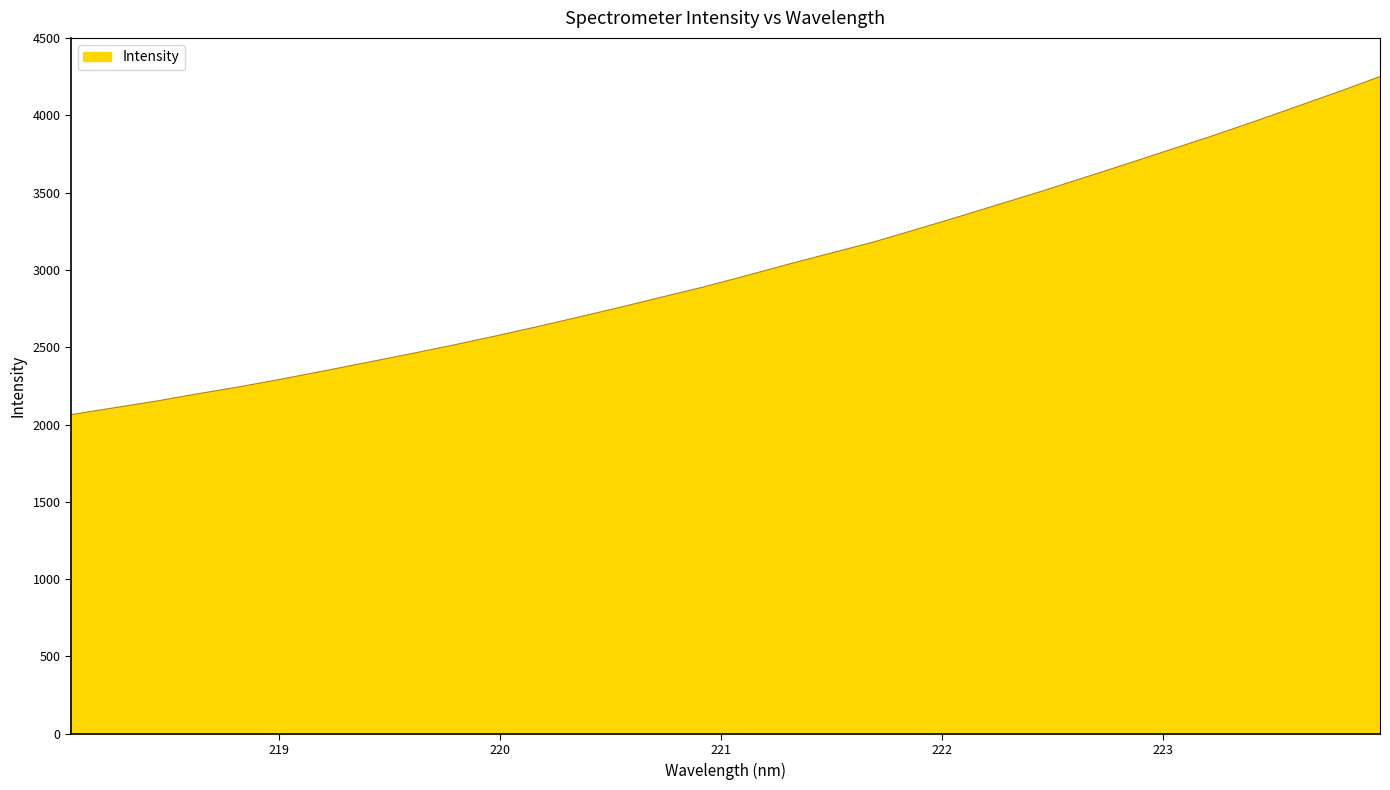

What is the difference between the maximum and minimum values?

2186.2